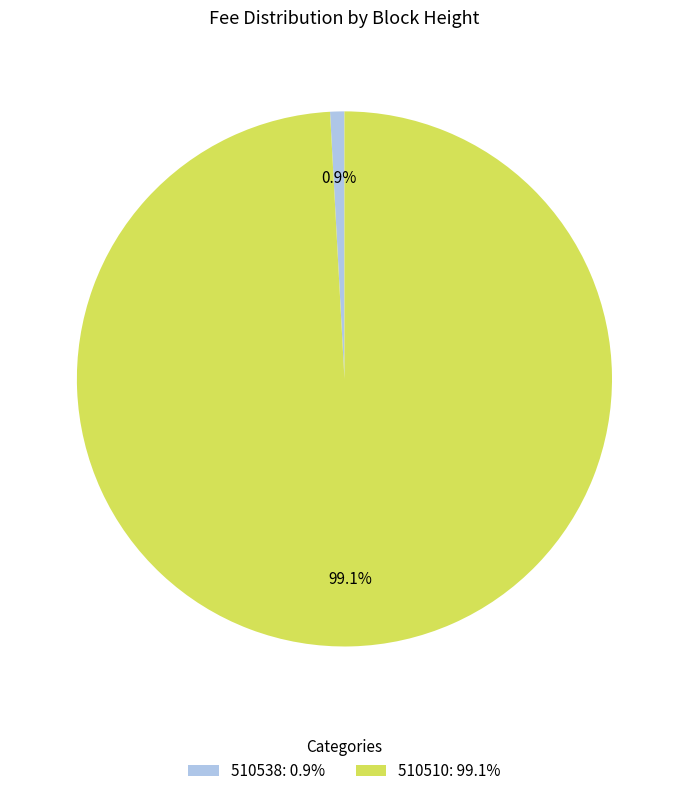

What is the largest slice in the pie chart?

510510